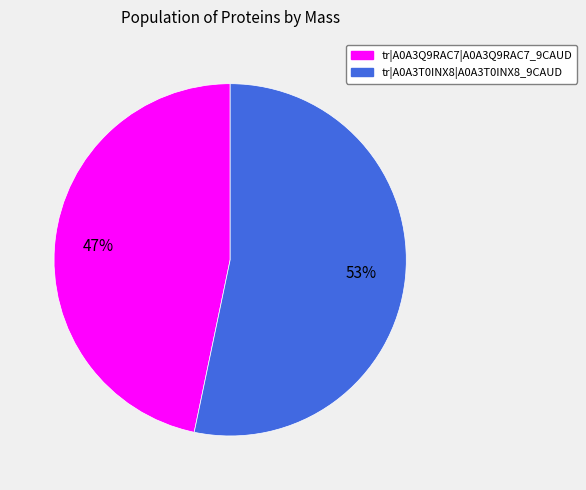

To the nearest percent, what percentage of the pie is tr|A0A3T0INX8|A0A3T0INX8_9CAUD?

53%